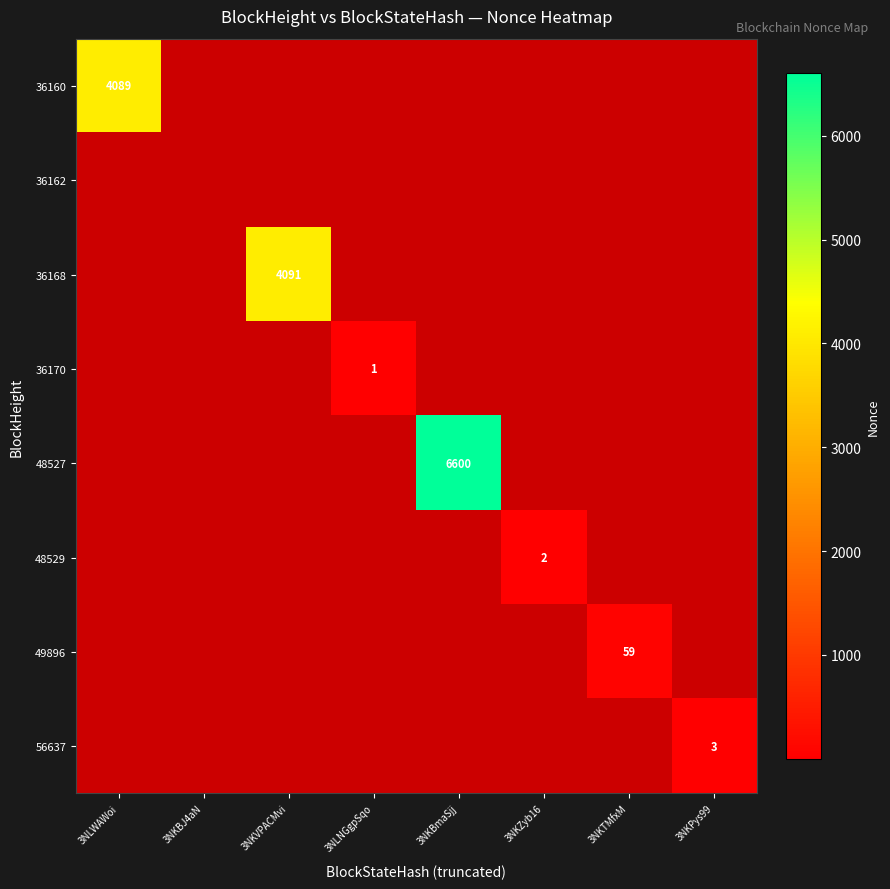

Between 3NKBJ4aN and 3NLWAWoi, which is larger?

3NLWAWoi